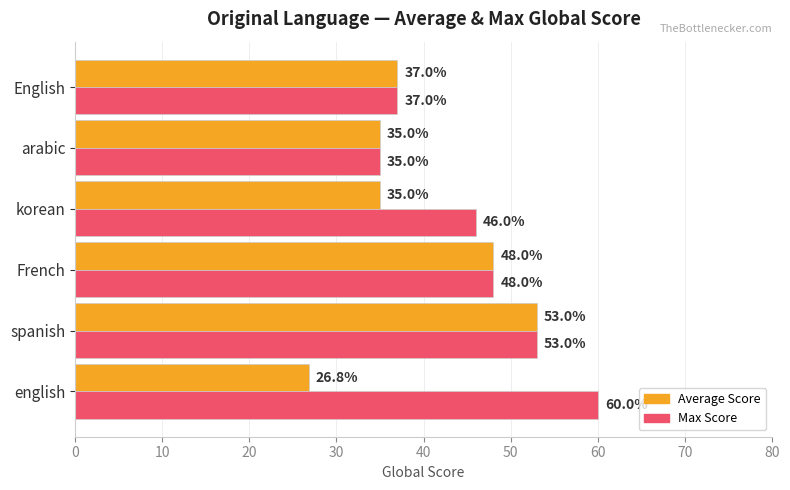

What is the difference between the maximum and minimum values in the Max Score series?

25.0